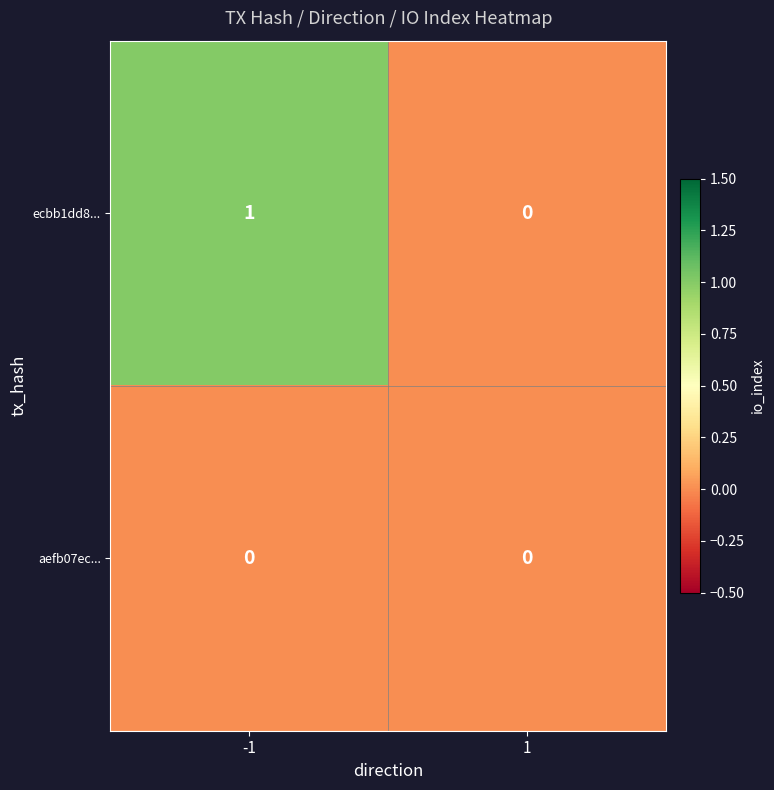

Between -1 and 1, which series saw the biggest shift?

ecbb1dd8...